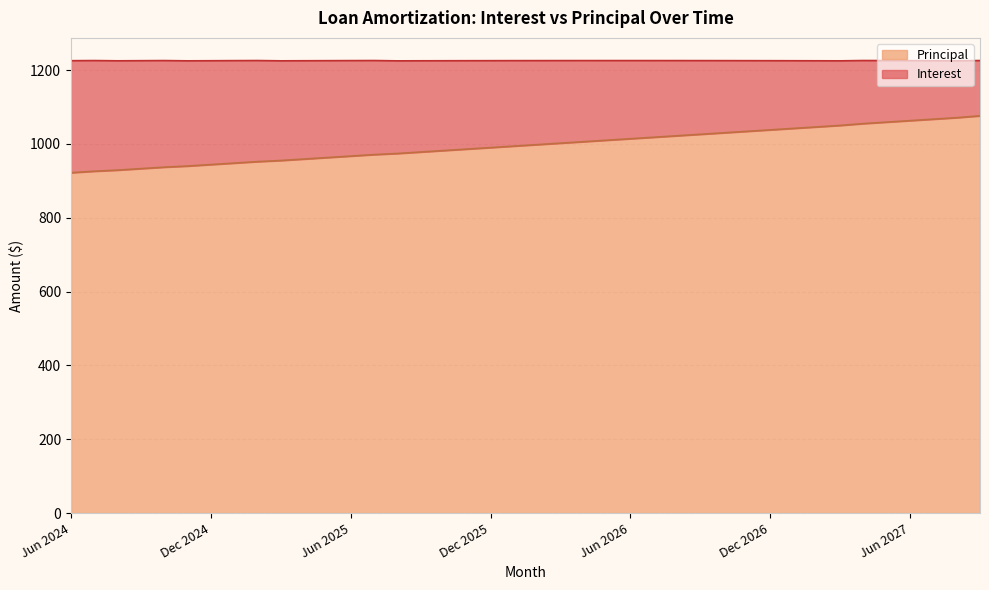

What is the sum of all values?

39877